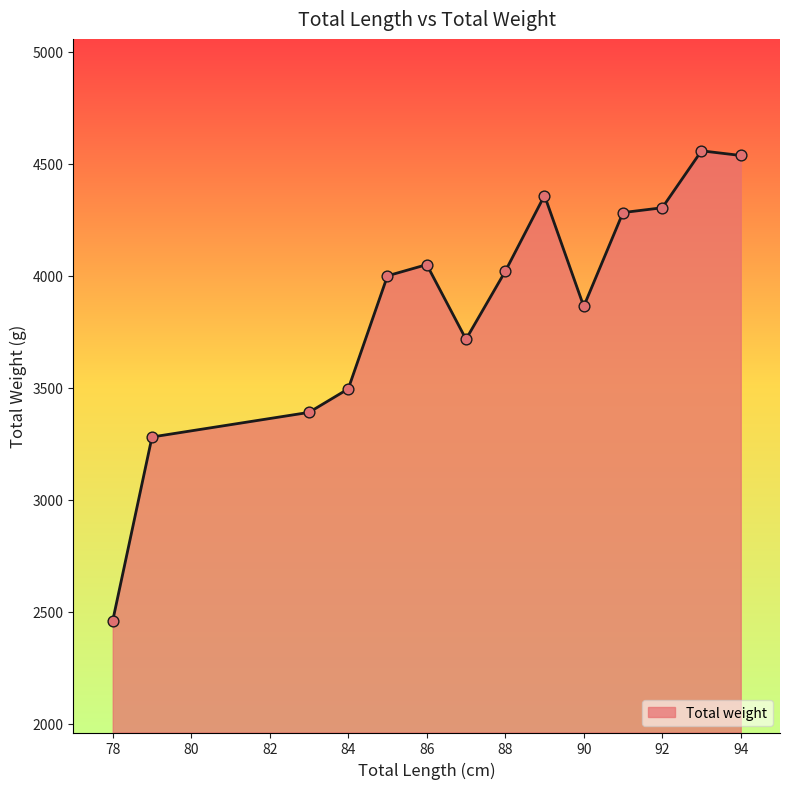

What is the smallest value displayed?

2460.0